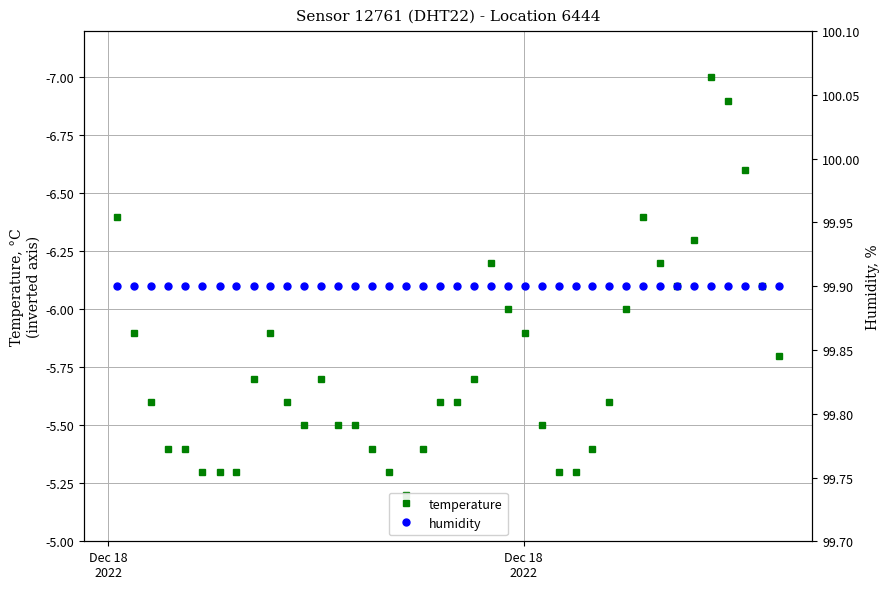

Is the value of humidity at 13 greater than the value of temperature at 27?

Yes